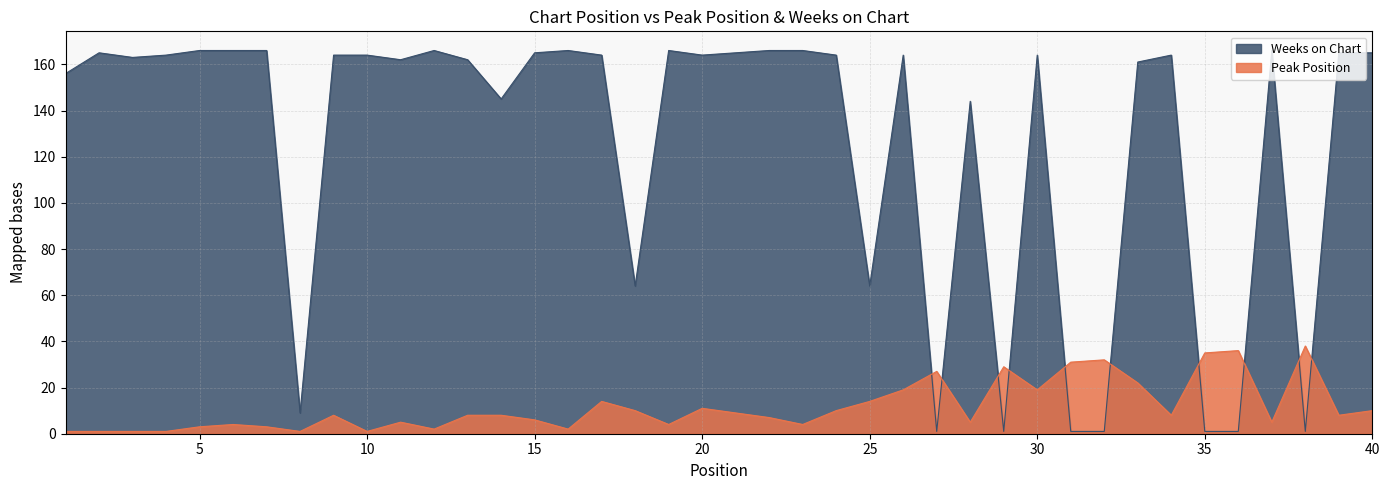

Where do Weeks on Chart and Peak Position first cross each other?

26 and 27